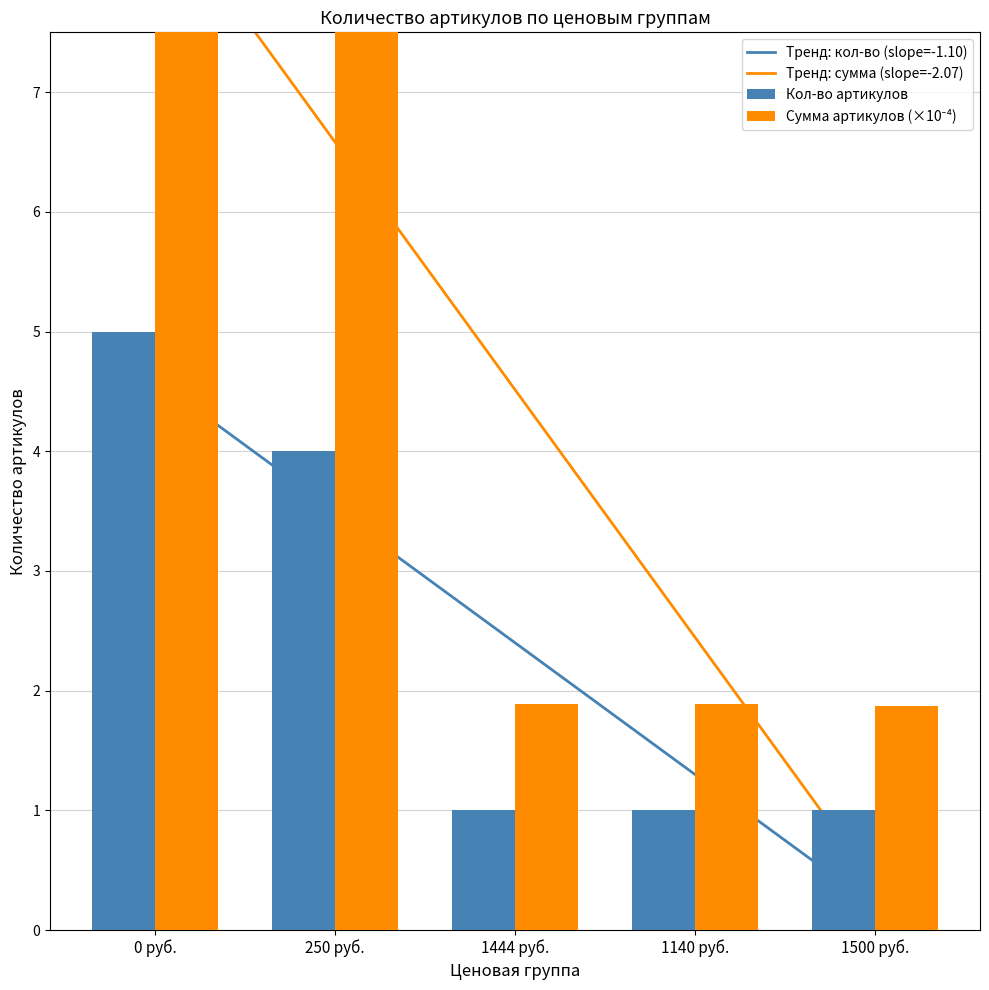

Where is Кол-во артикулов nearest to the value 3?

250 руб.